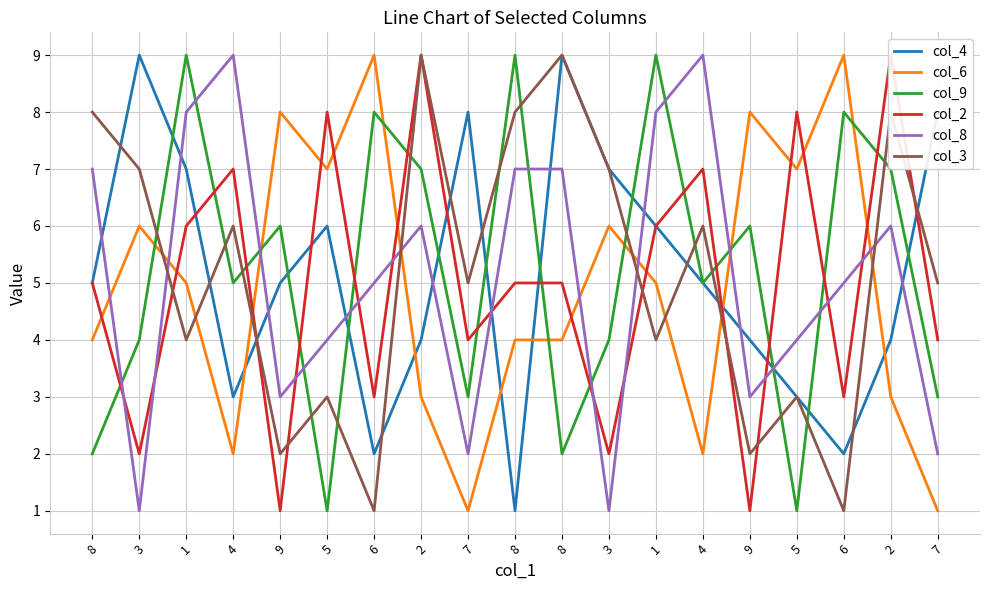

At which category is the sum across all series the highest?

1